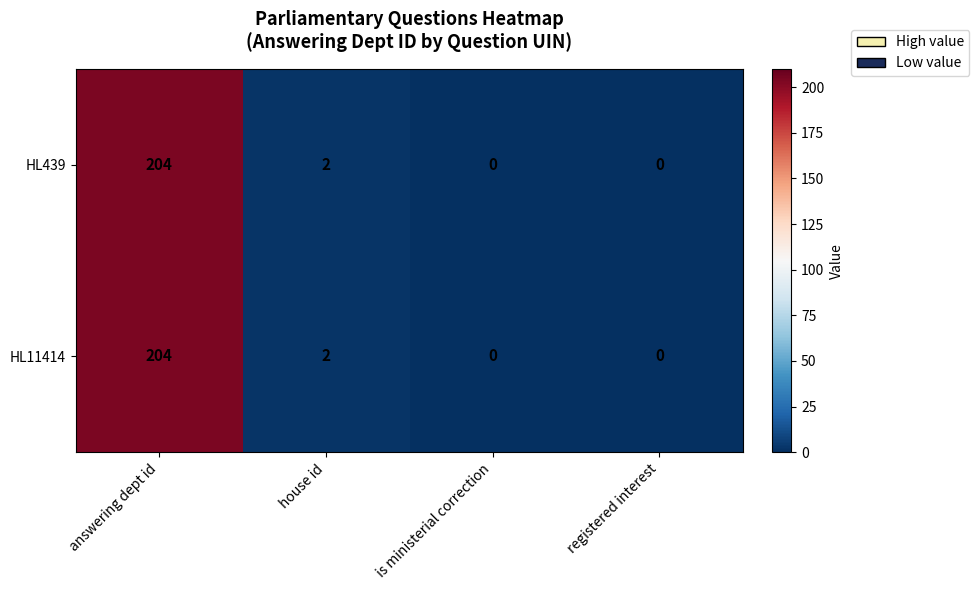

What is the difference between the maximum and minimum values in the HL439 series?

204